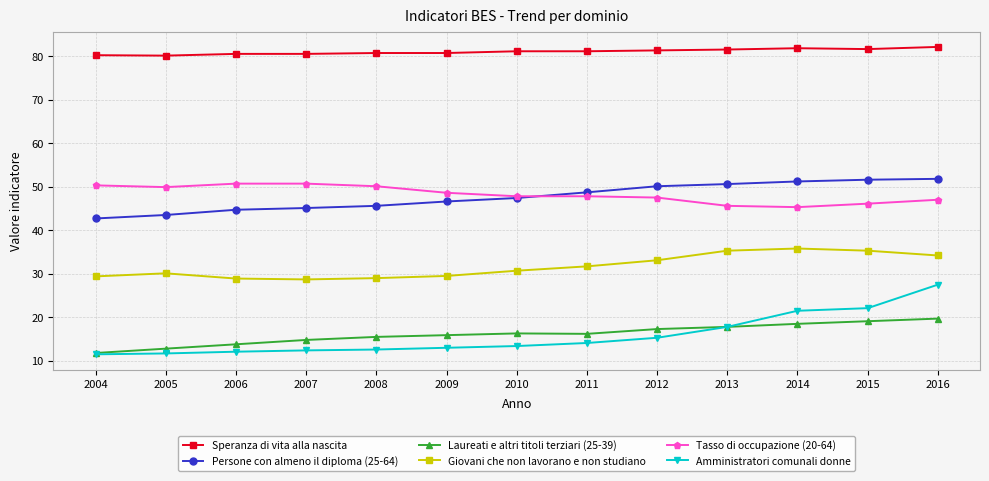

What is the total value across all series at 2008?

233.5